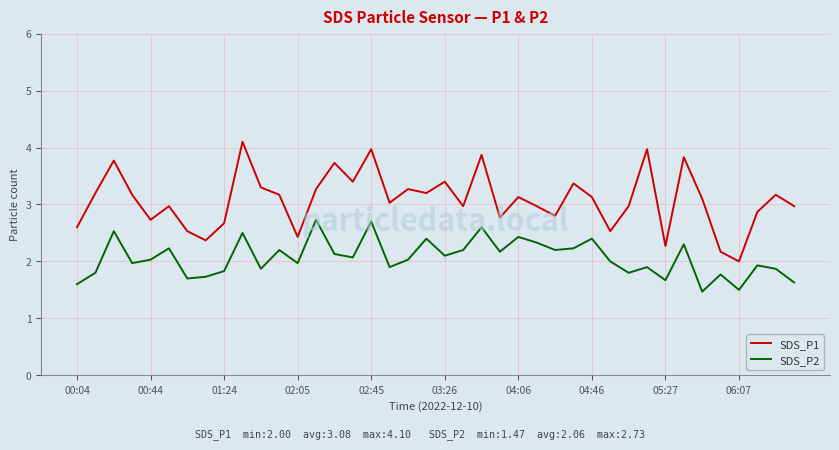

What is the difference between the second highest and second lowest values in the SDS_P2 series?

1.2